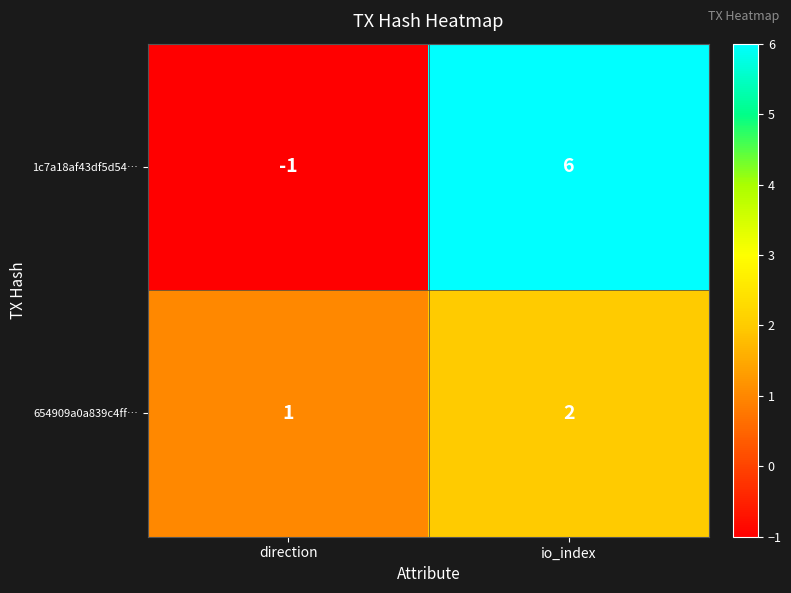

Reading left to right, list all the values displayed in this chart.

1c7a18af43df5d54…: direction=-1	io_index=6
654909a0a839c4ff…: direction=1	io_index=2